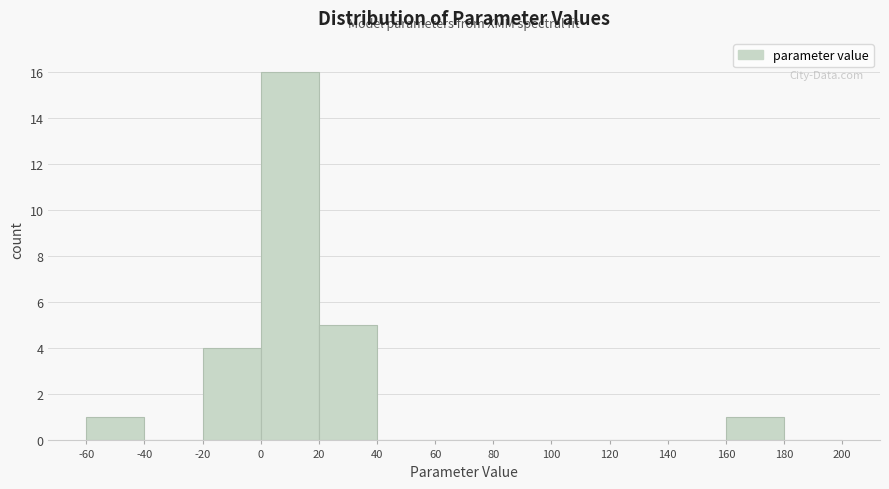

What is the height of the bar covering 20 to 40 on the x-axis? The values are not printed on the chart, so give them approximately, as read against the axis.

5